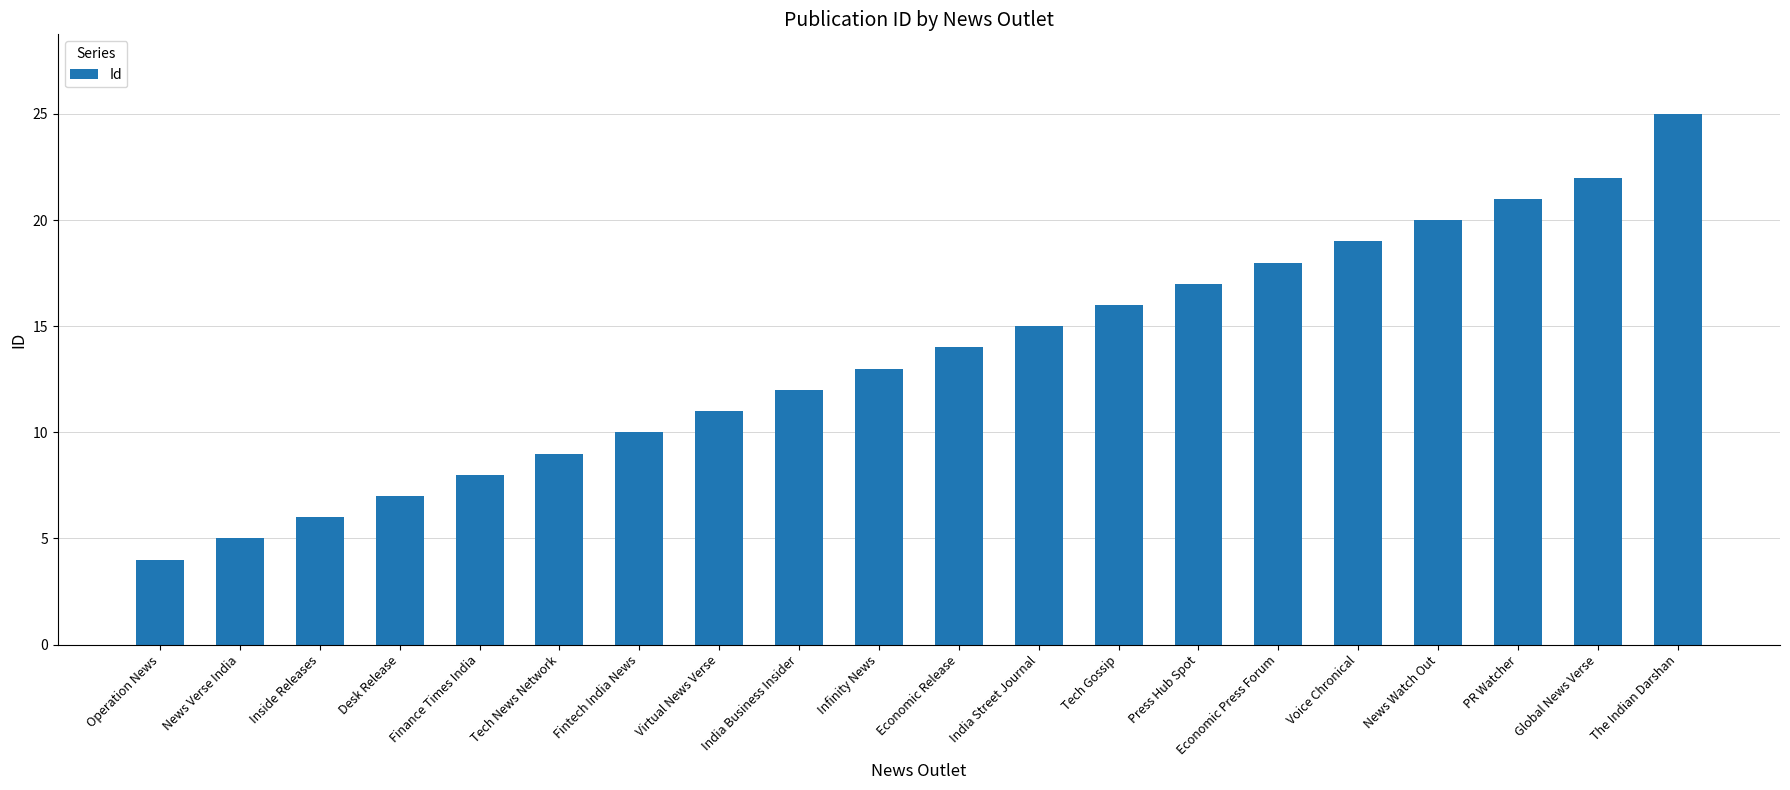

What is the average value?

14